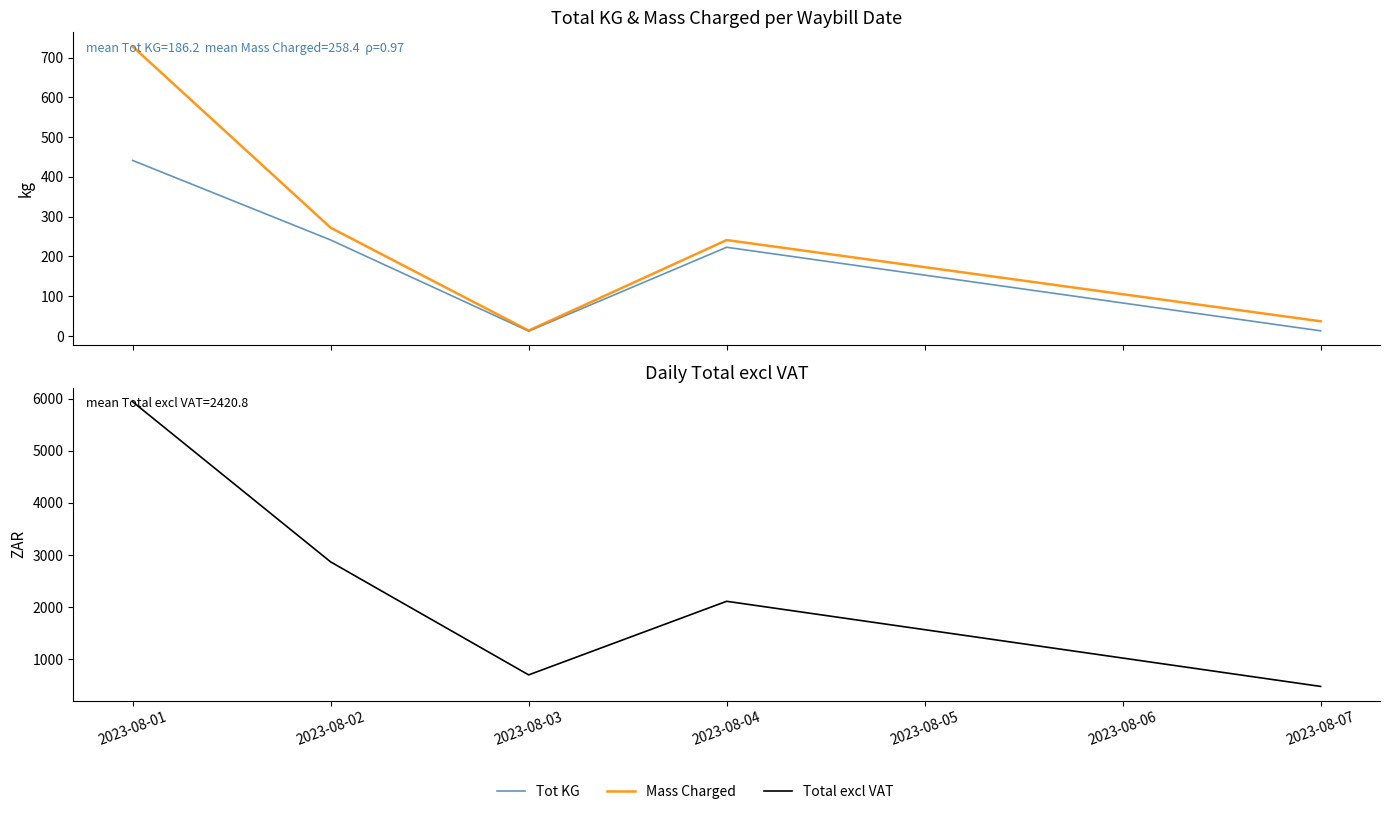

Between 2023-08-02 and 2023-08-03, which is larger?

2023-08-02